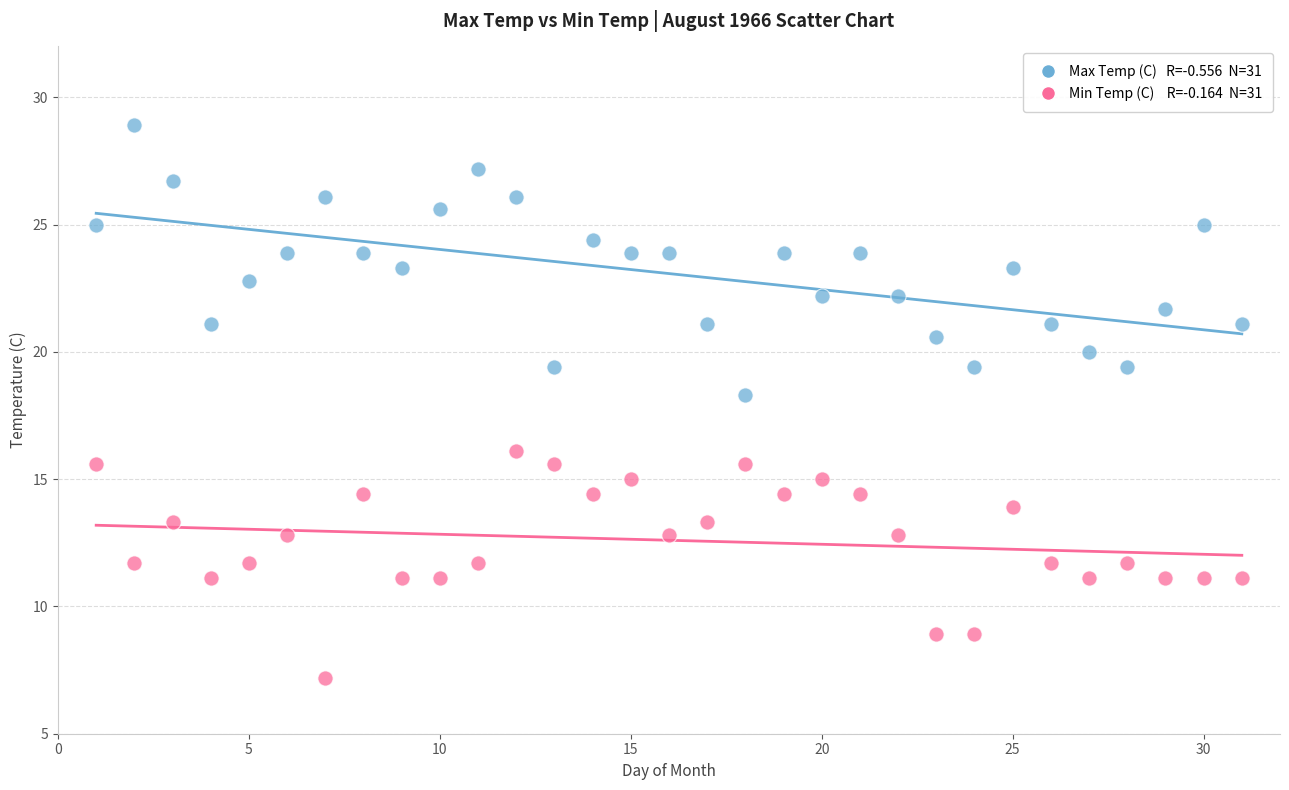

Across all series, what Y value is closest to 18?

18.3